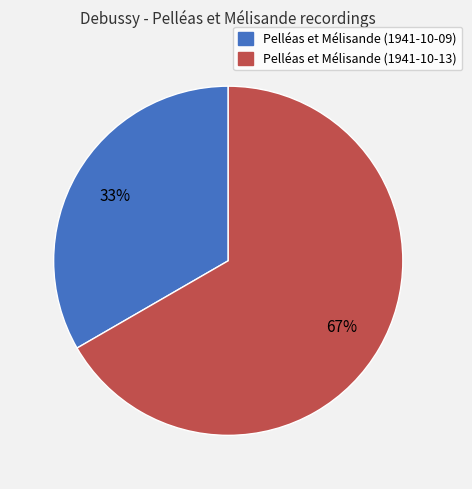

To the nearest percent, what portion does Pelléas et Mélisande (1941-10-09) represent?

33%